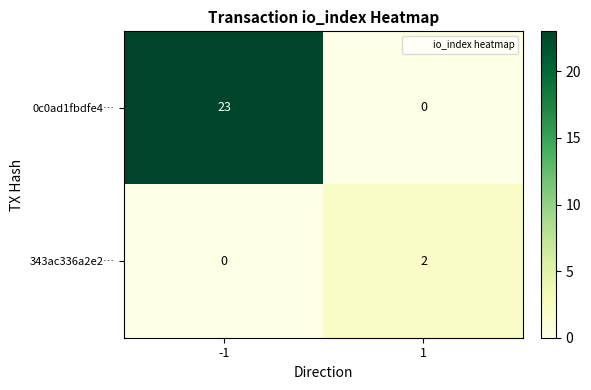

At which category is the sum across all series the highest?

-1